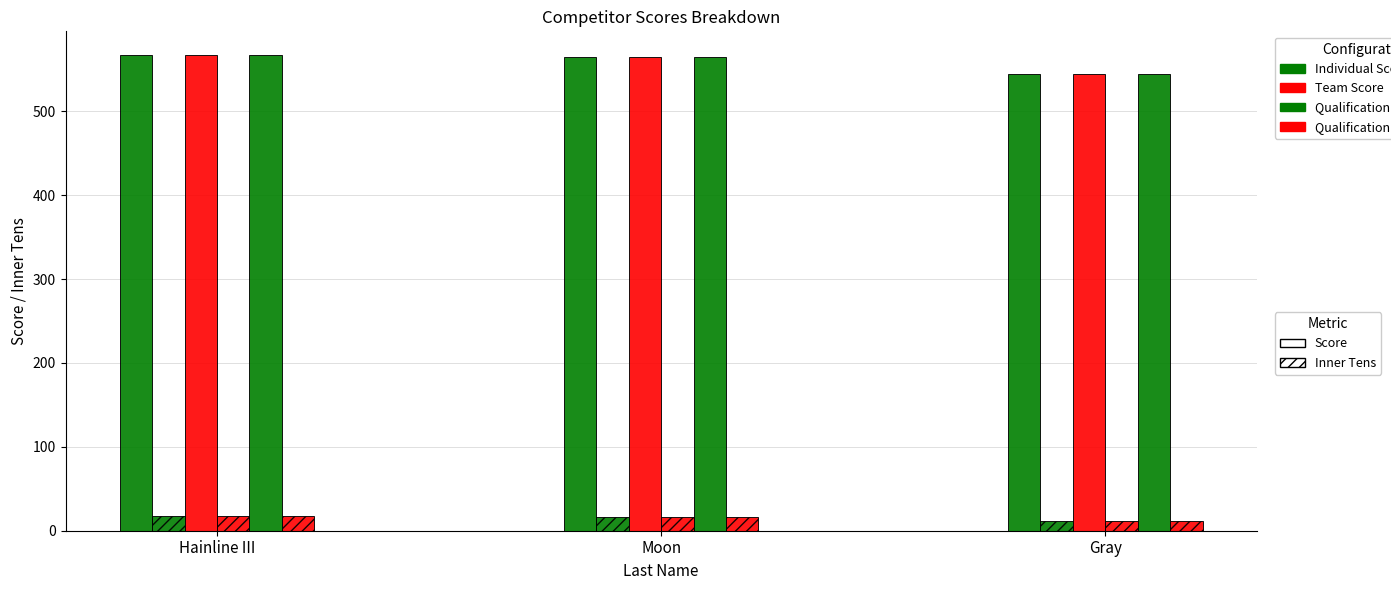

What is the label of the 3rd bar from the right?

Hainline III